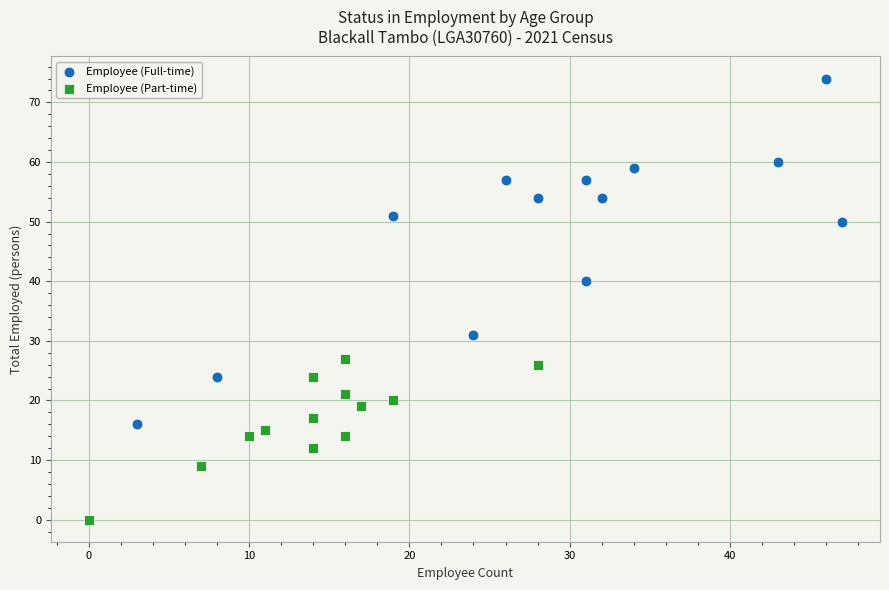

Which series reaches the minimum Y coordinate?

Employee (Part-time)